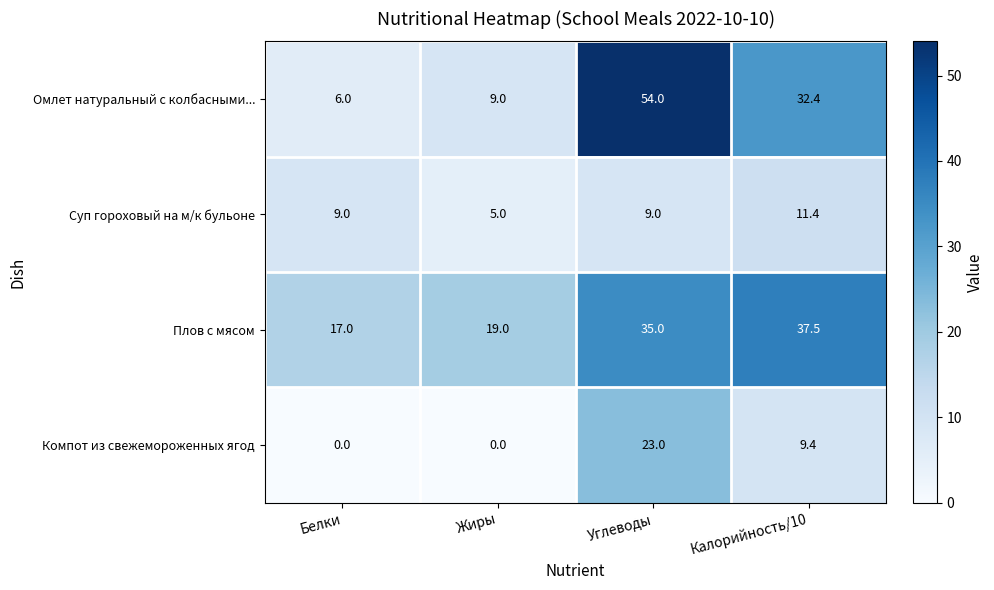

How many series are shown in this chart?

4